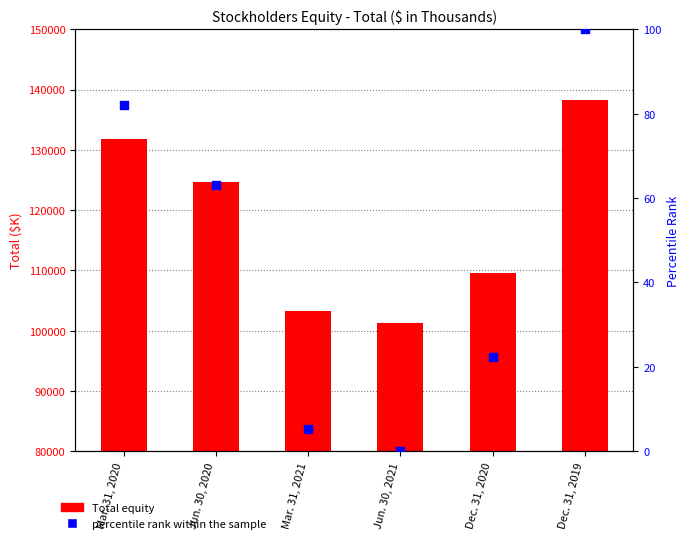

What are all the series names shown in the legend?

Total equity, percentile rank within the sample